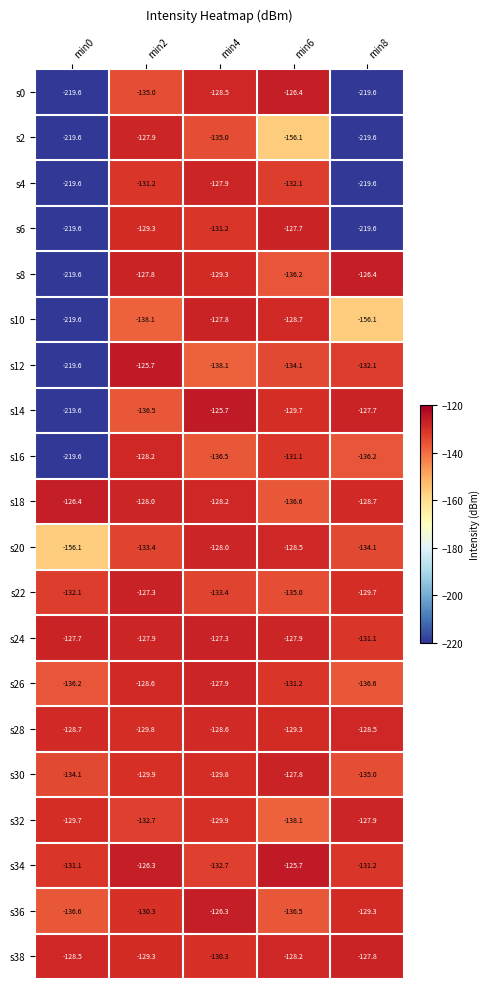

What is the sum of the s14 values at min6 and min0?

-349.3